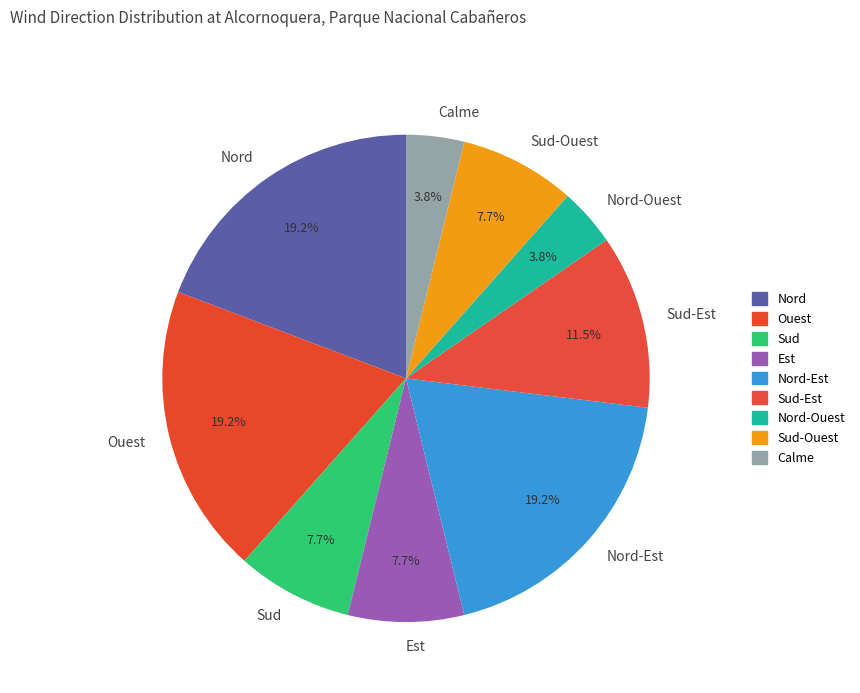

What percentage do Sud and Sud-Ouest together represent?

15.4%